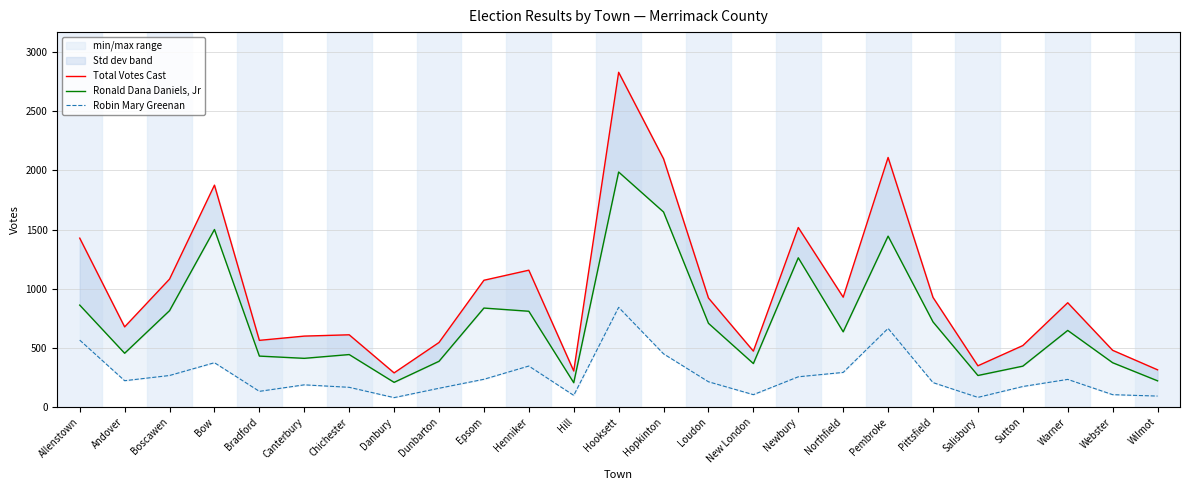

Between Boscawen and Bradford, which series saw the biggest shift?

Total Votes Cast